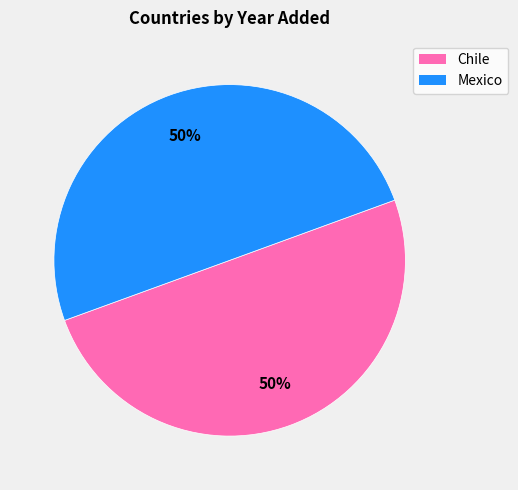

What is the ratio of the value at Chile to the value at Mexico?

1.0